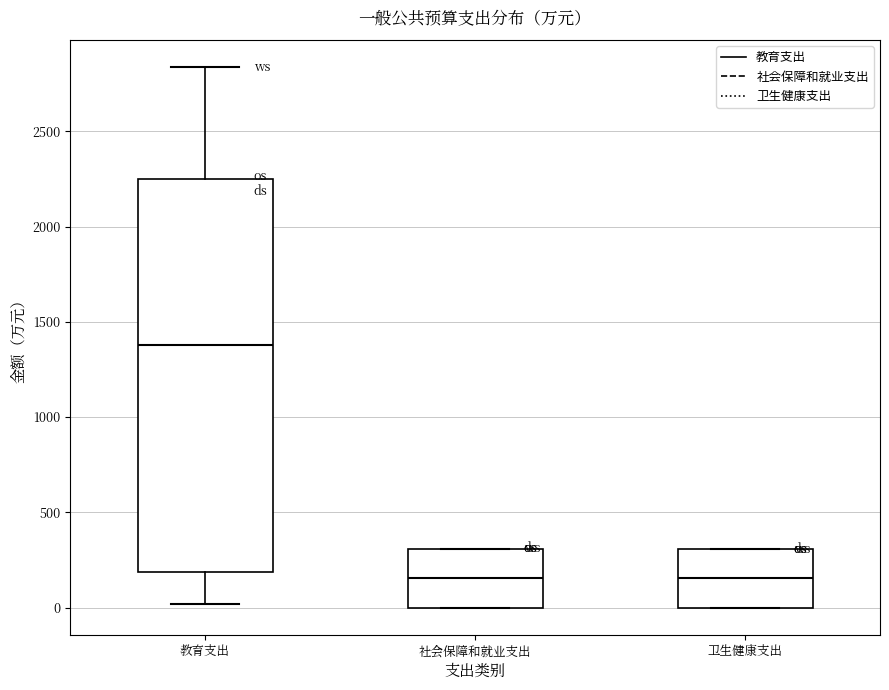

Which box's median line is the highest?

教育支出